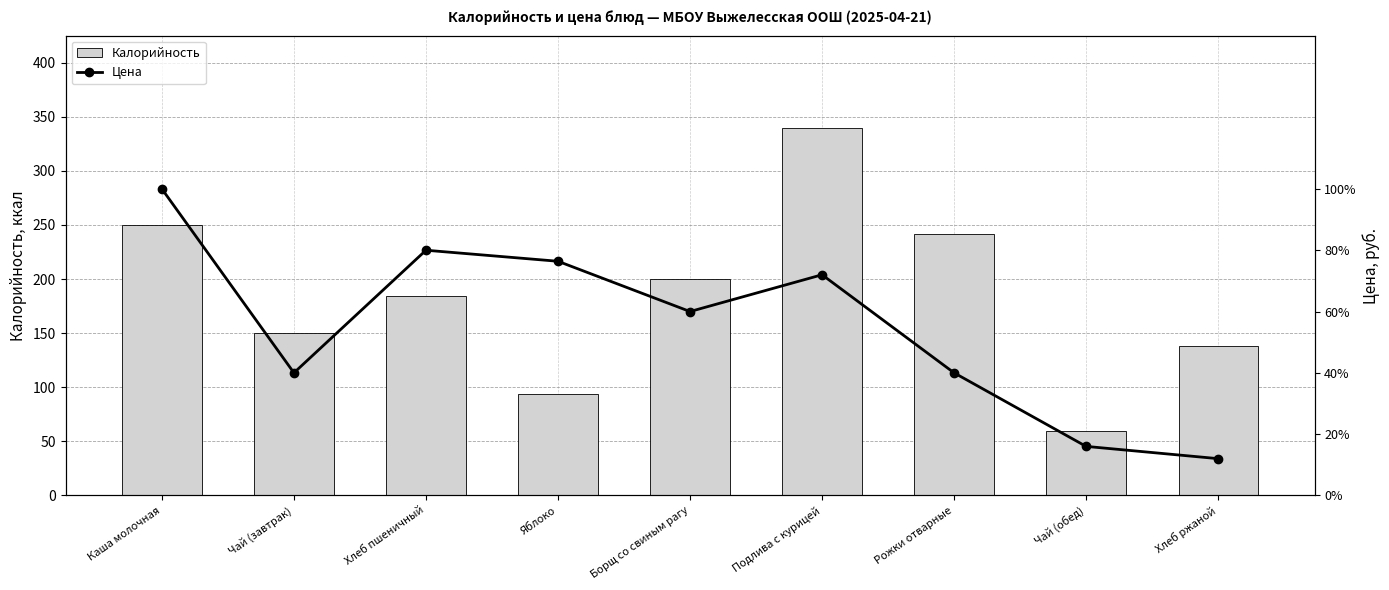

What is the label of the 9th bar from the left?

Хлеб ржаной